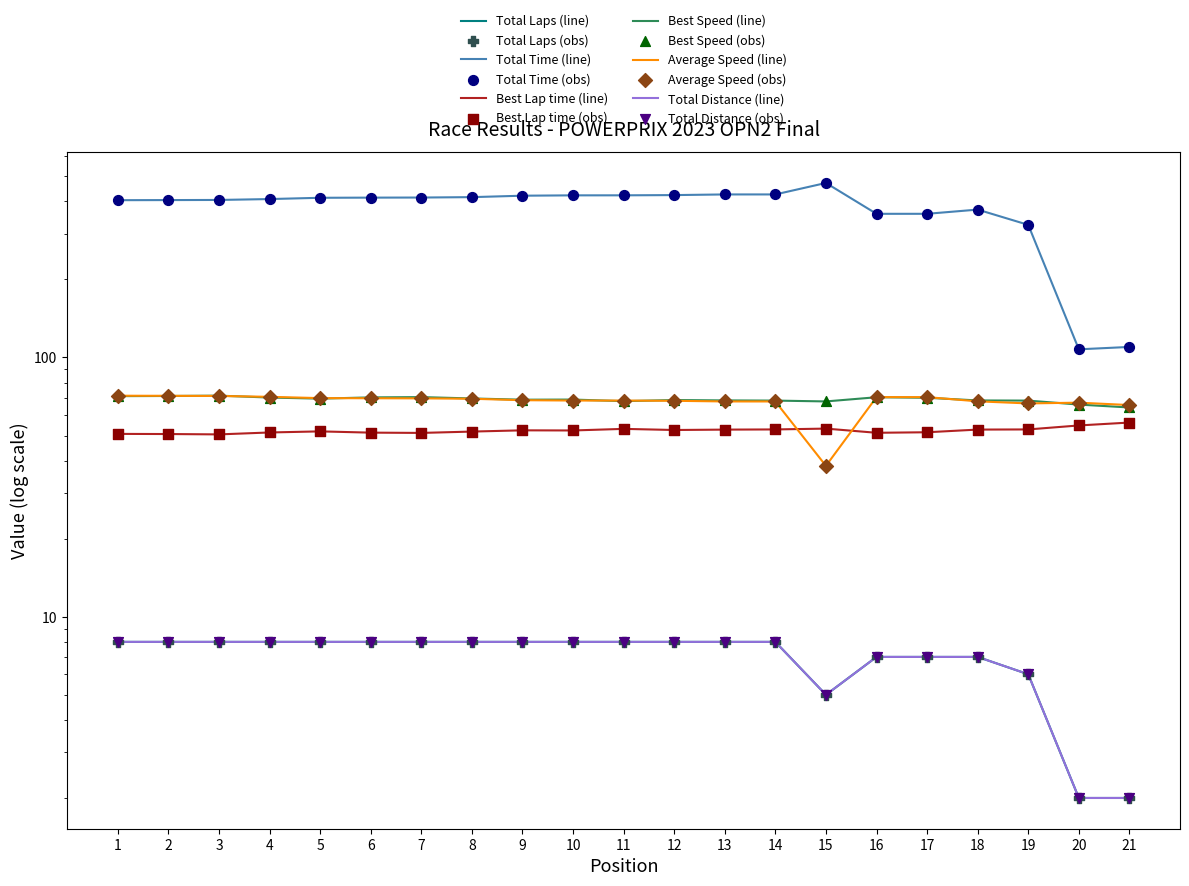

Is the value of Total Laps at 19 greater than the value of Total Distance at 12?

No